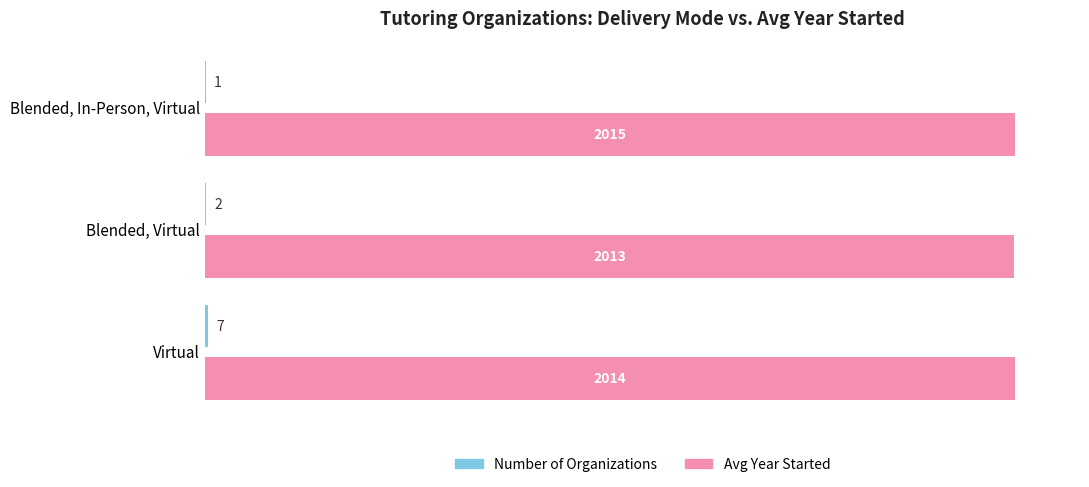

What is the sum of the Avg Year Started values at Blended, In-Person, Virtual and Blended, Virtual?

4028